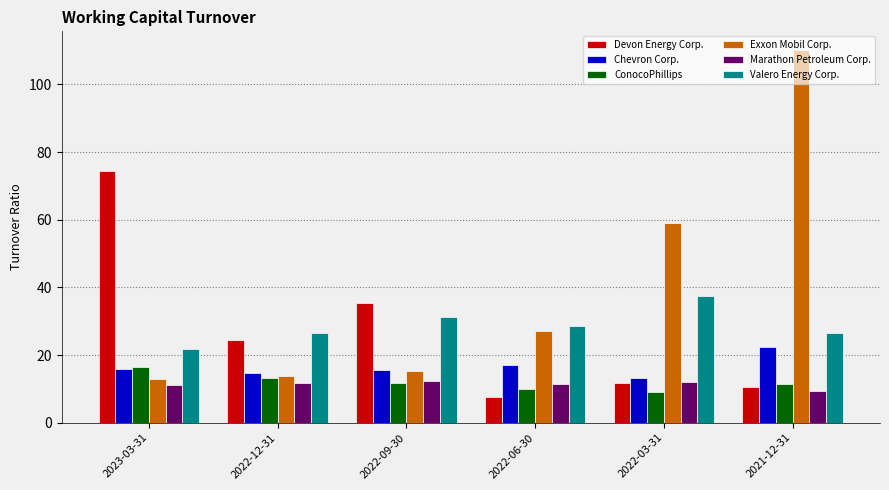

Does the chart contain stacked bars?

No